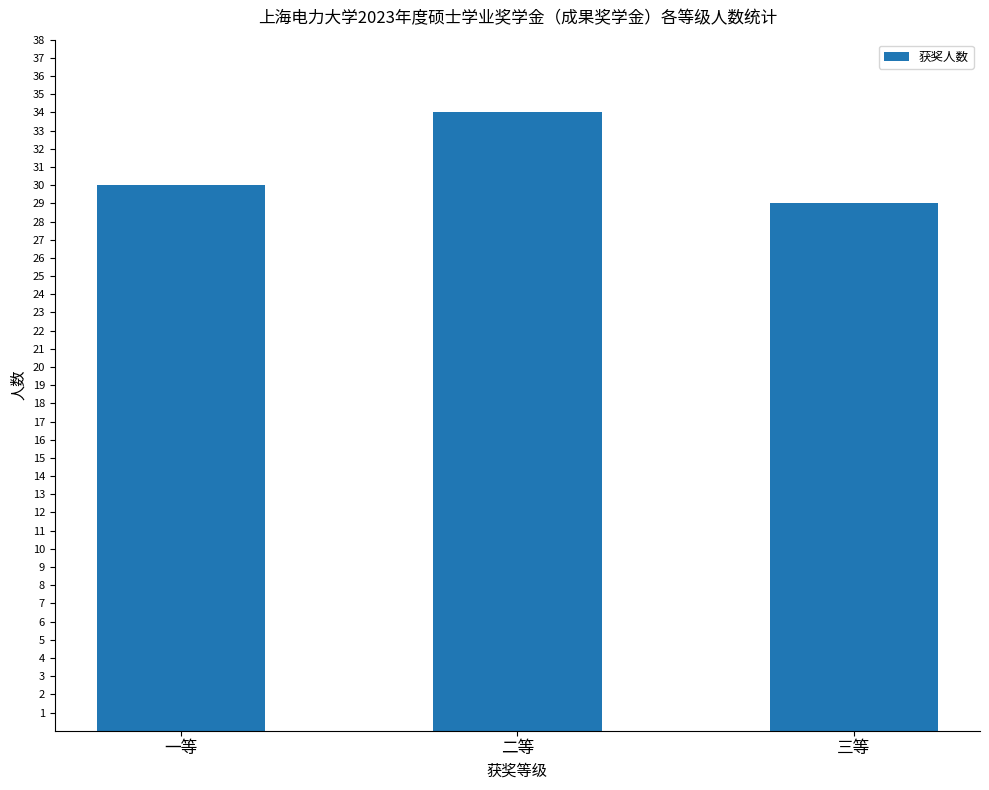

Which label corresponds to the largest value in the chart?

二等